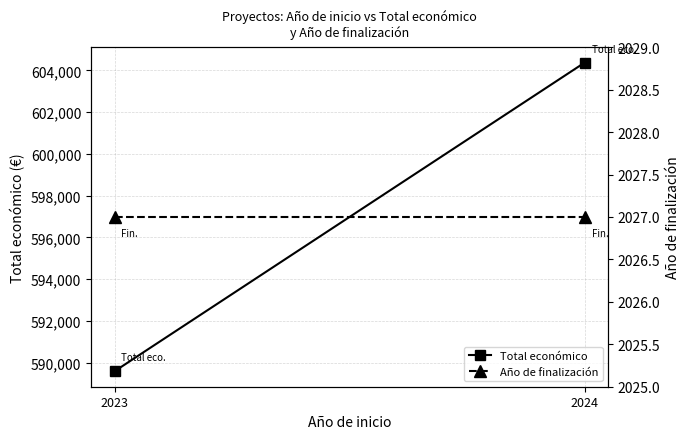

Rank the series at 2024 from highest to lowest value.

Total económico, Año de finalización